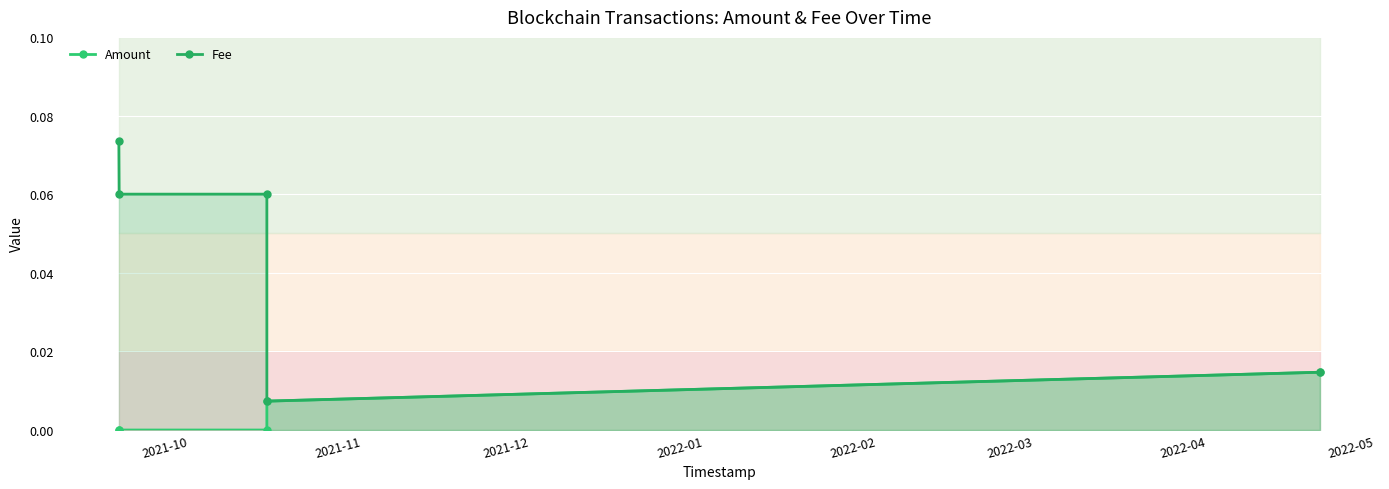

True or false: Fee and Amount cross at least once.

False